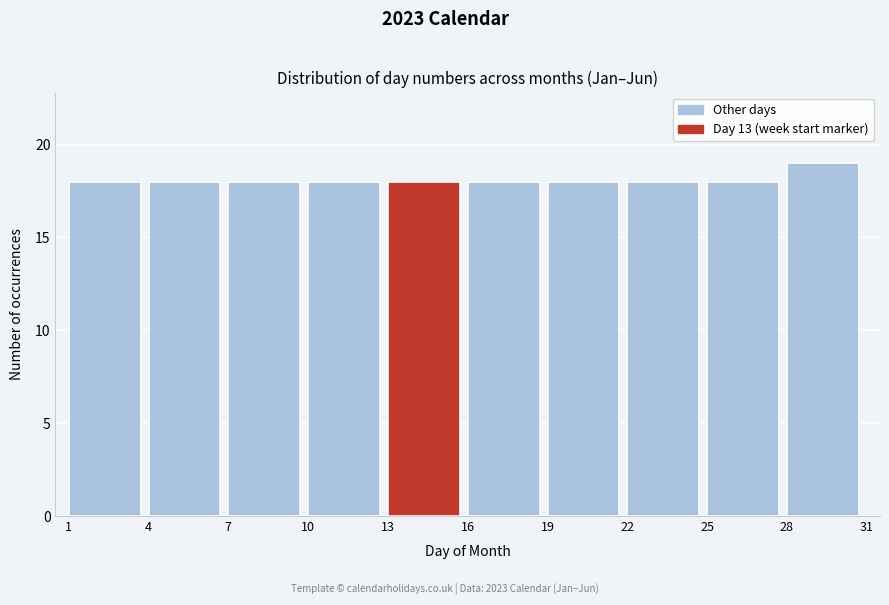

What is the height of the bar covering 16 to 19 on the x-axis? The values are not printed on the chart, so give them approximately, as read against the axis.

18